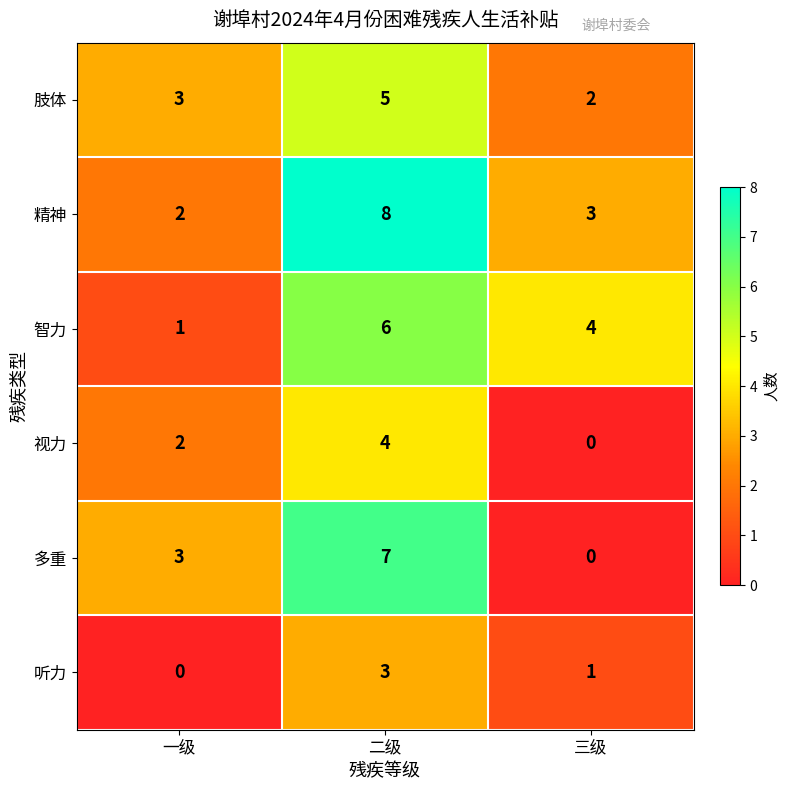

Which series has the largest range (max minus min)?

多重